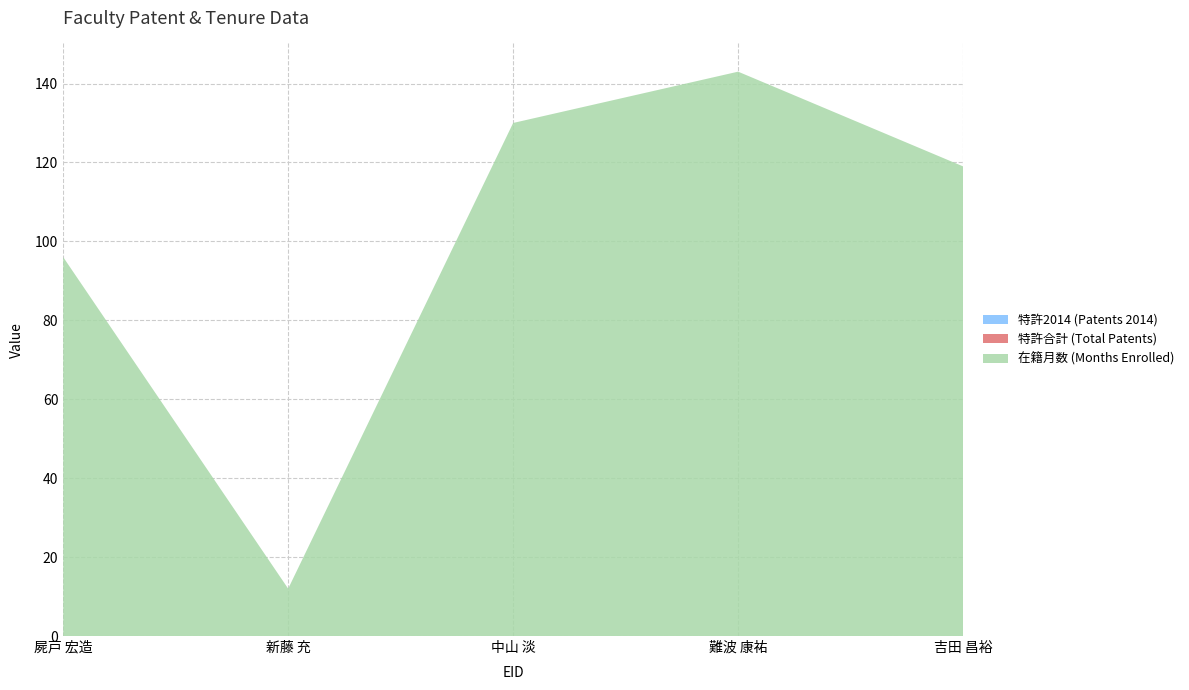

Reading left to right, transcribe all the data shown in this chart.

在籍月数: 96	12	130	143	119
特許合計: 0	0	0	0	0
特許2014: 0	0	0	0	0